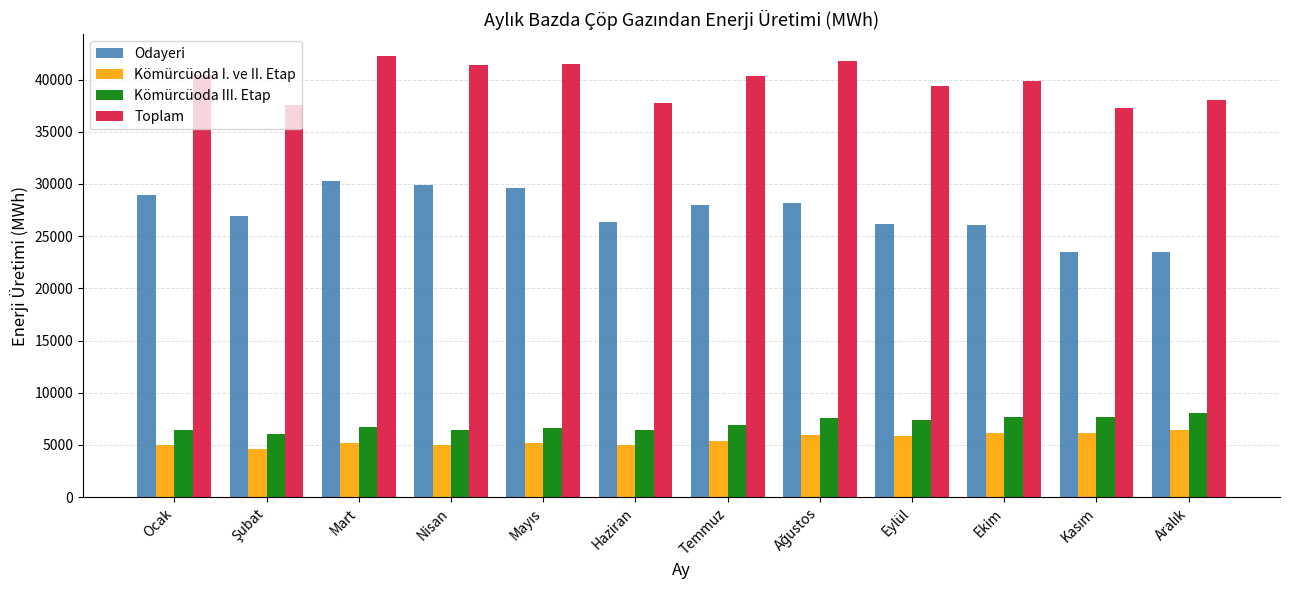

How many values in the Toplam series exceed 40372?

6